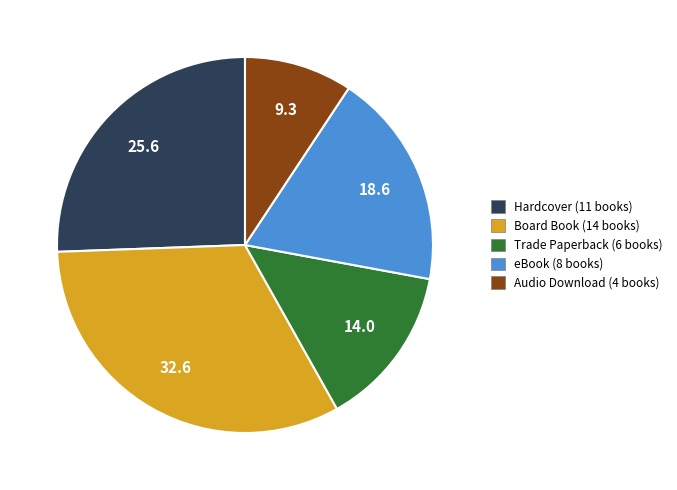

Does any single category account for the majority?

No